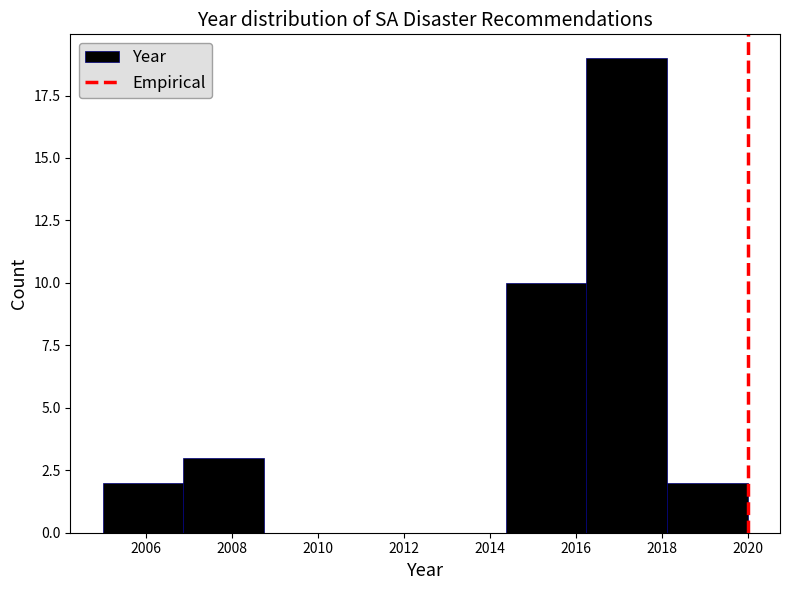

Reading left to right, list every bar in this chart as the range it spans on the x-axis followed by its height. Neither the bar edges nor the heights are printed on the chart, so give them approximately, as read against the axes.

2005.0 to 2006.8: 2
2006.8 to 2008.8: 3
2008.8 to 2010.6: 0
2010.6 to 2012.6: 0
2012.6 to 2014.4: 0
2014.4 to 2016.2: 10
2016.2 to 2018.2: 19
2018.2 to 2020.0: 2